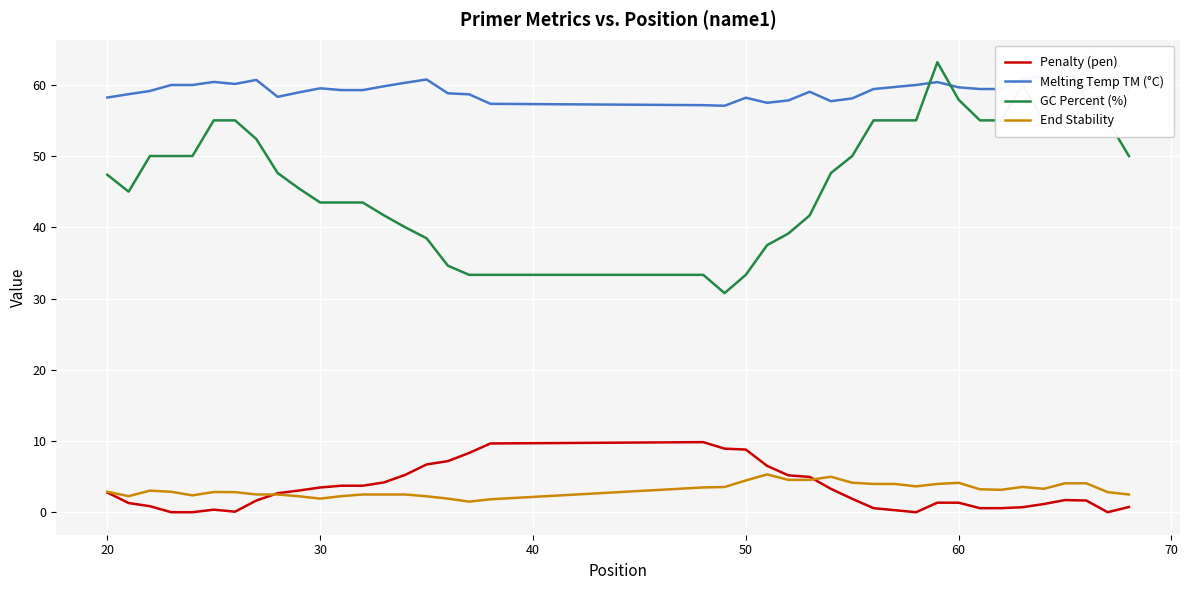

What is the value of the End Stability point at the 5th from the left?

2.4